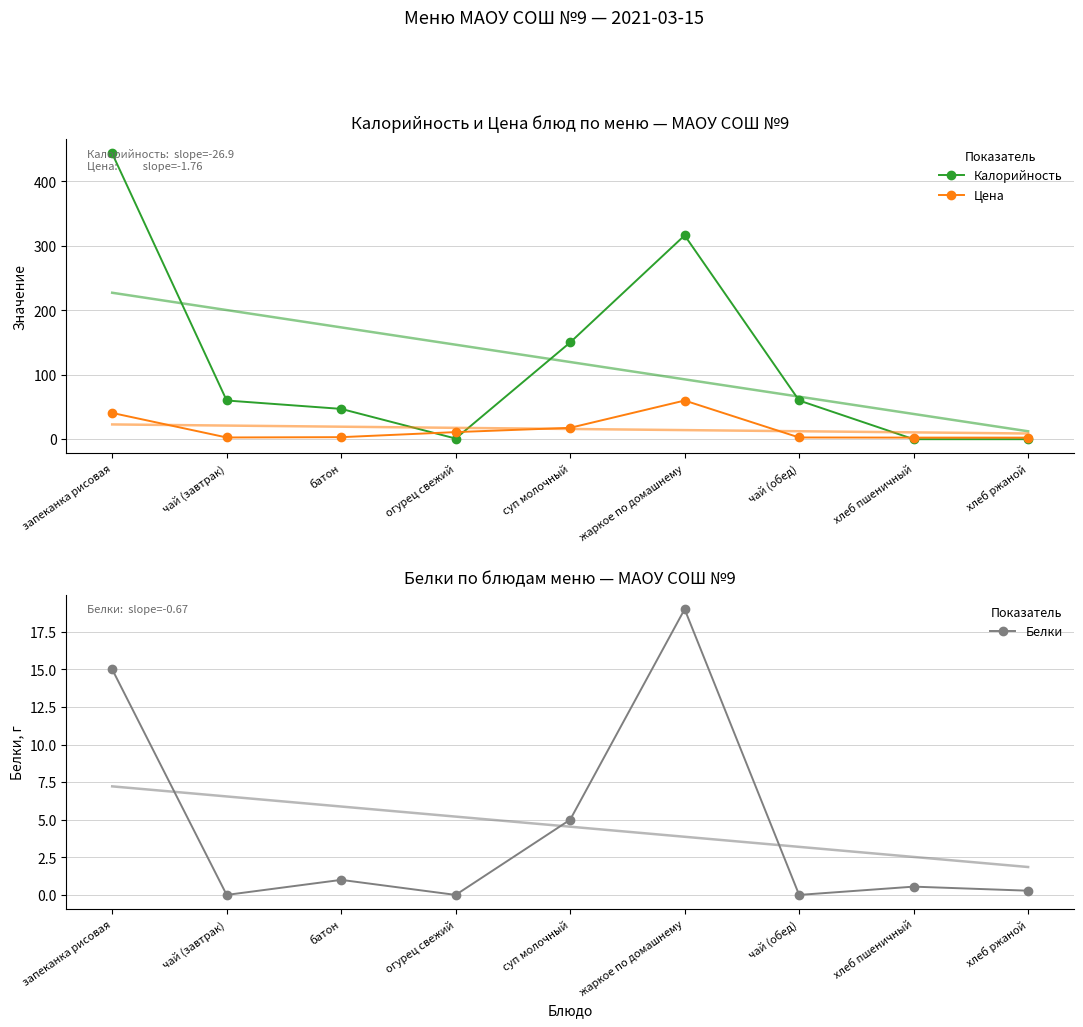

Which series has the widest spread of values?

Калорийность